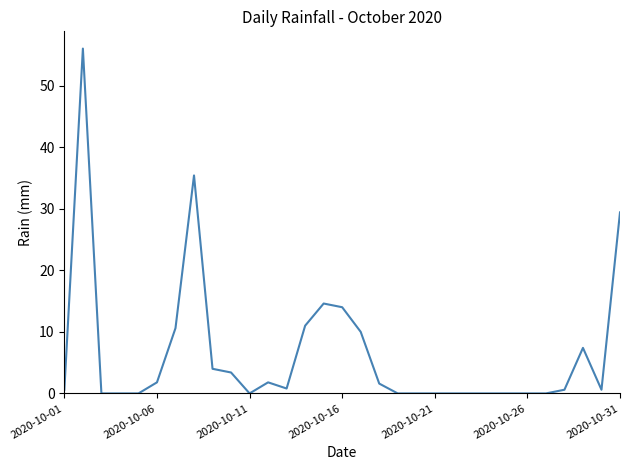

What is the maximum value shown in the chart?

56.0